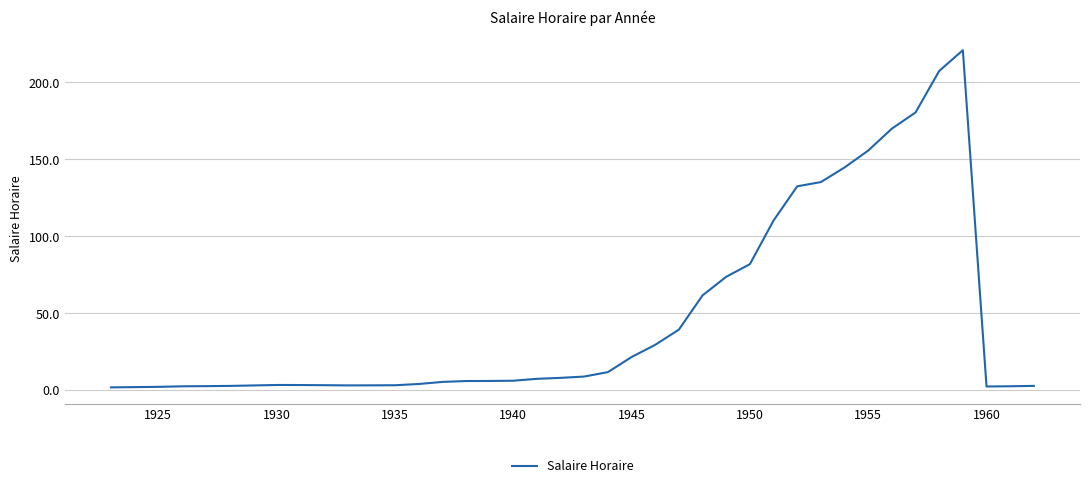

What is the difference between the maximum and minimum values?

219.2